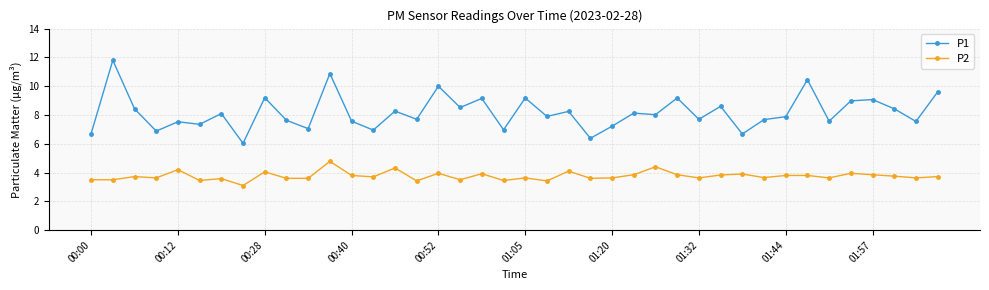

What is the highest value of the P1 series?

11.8